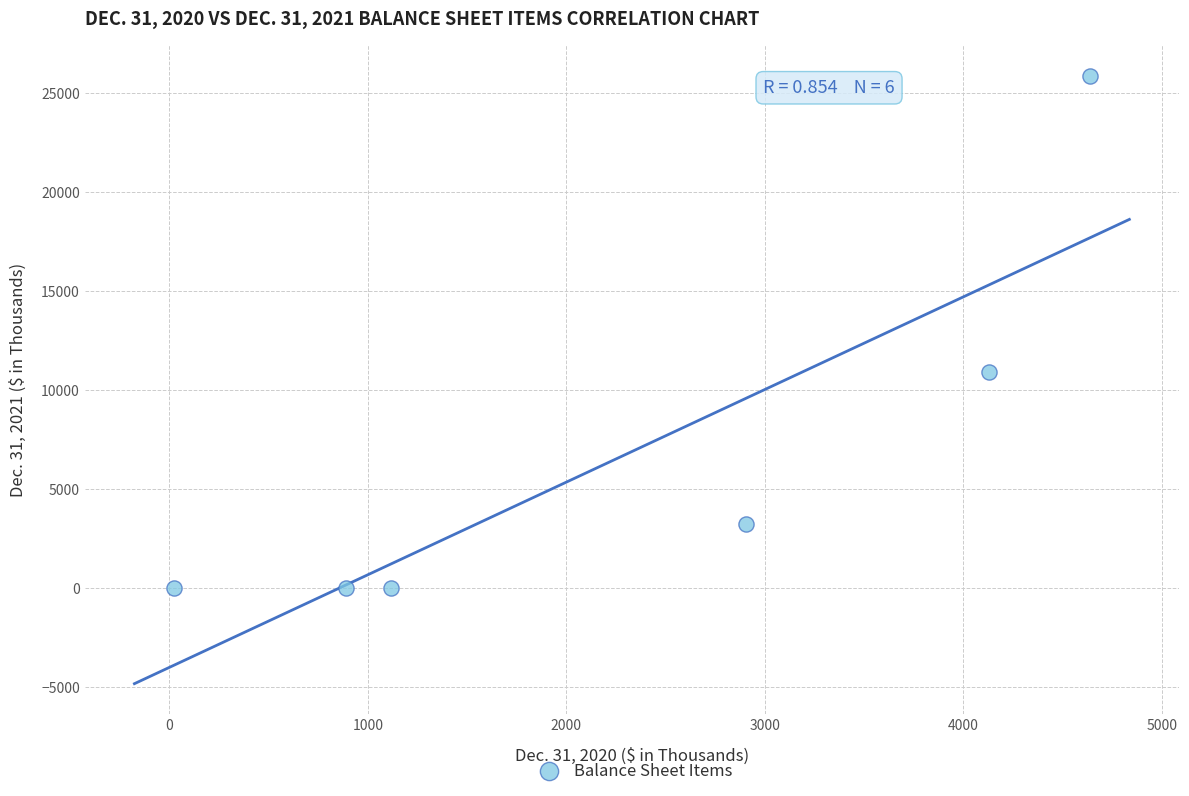

What is the range of X values (max minus min)?

4612